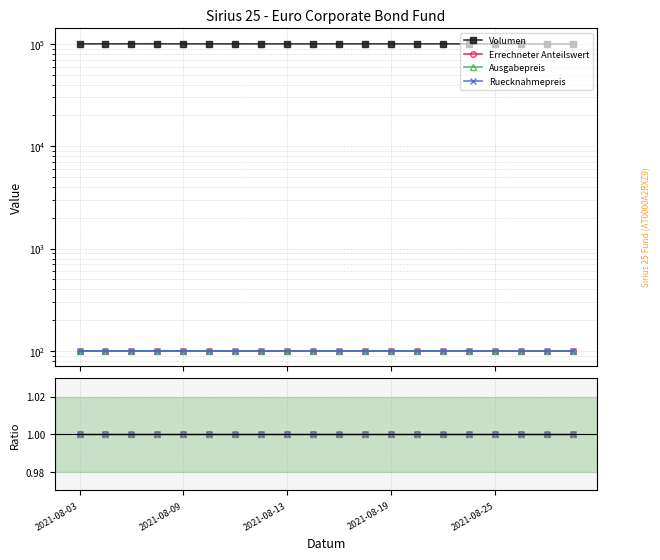

What are all the series names shown in the legend?

Volumen, Errechneter Anteilswert, Ausgabepreis, Ruecknahmepreis